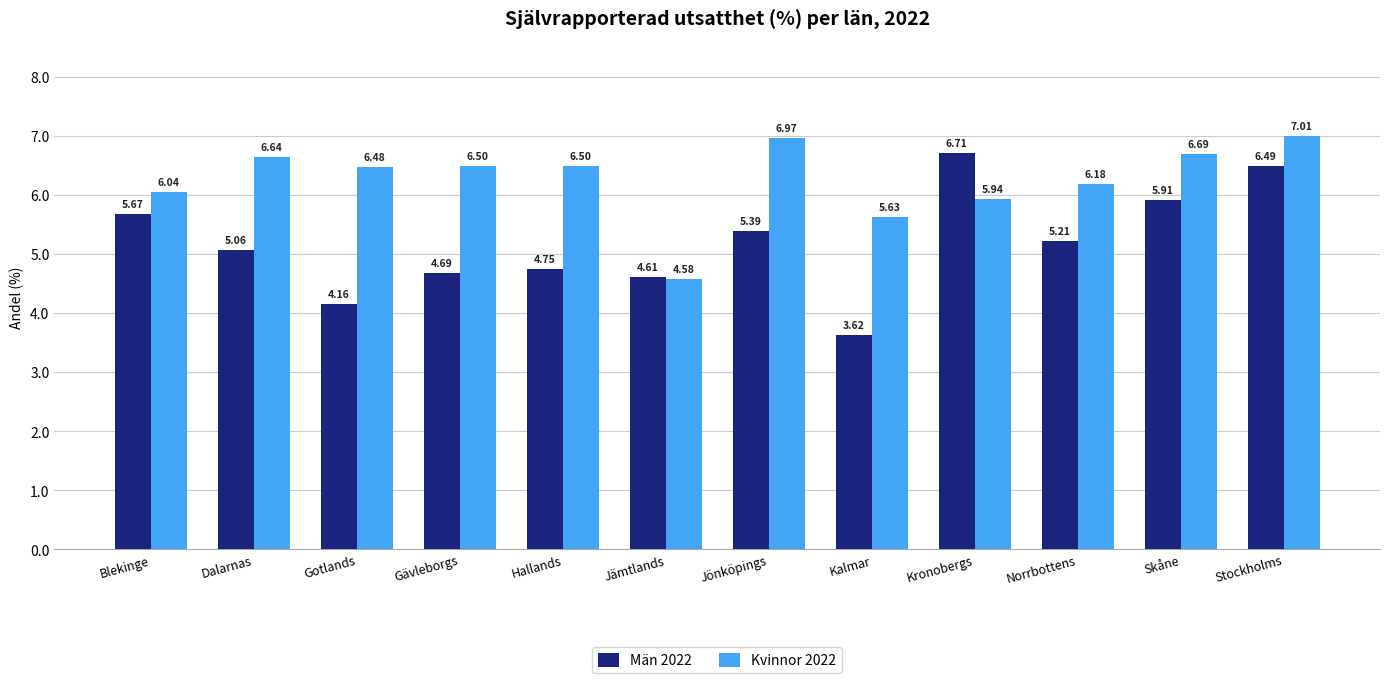

At Hallands, list the series in order from smallest to largest.

Män 2022, Kvinnor 2022